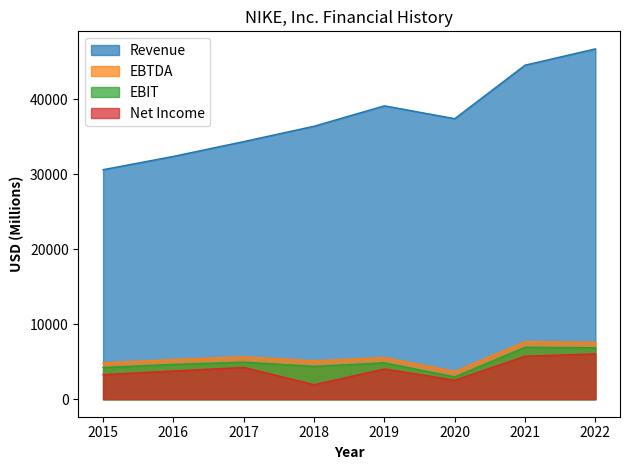

Which has a higher value, 2019 or 2020?

2019